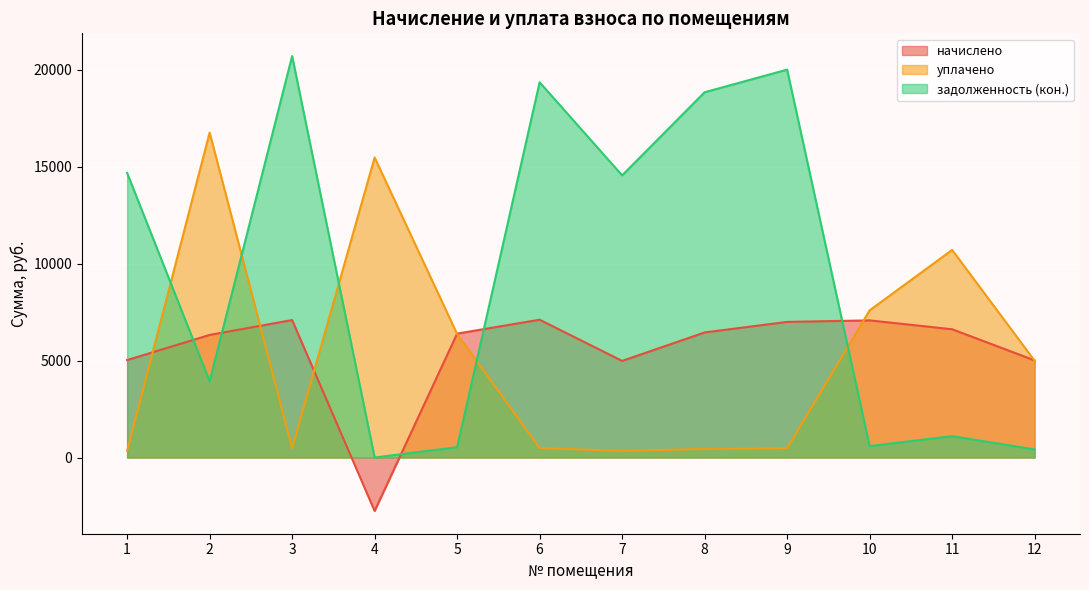

How many intersections are there between задолженность (кон.) and начислено?

5